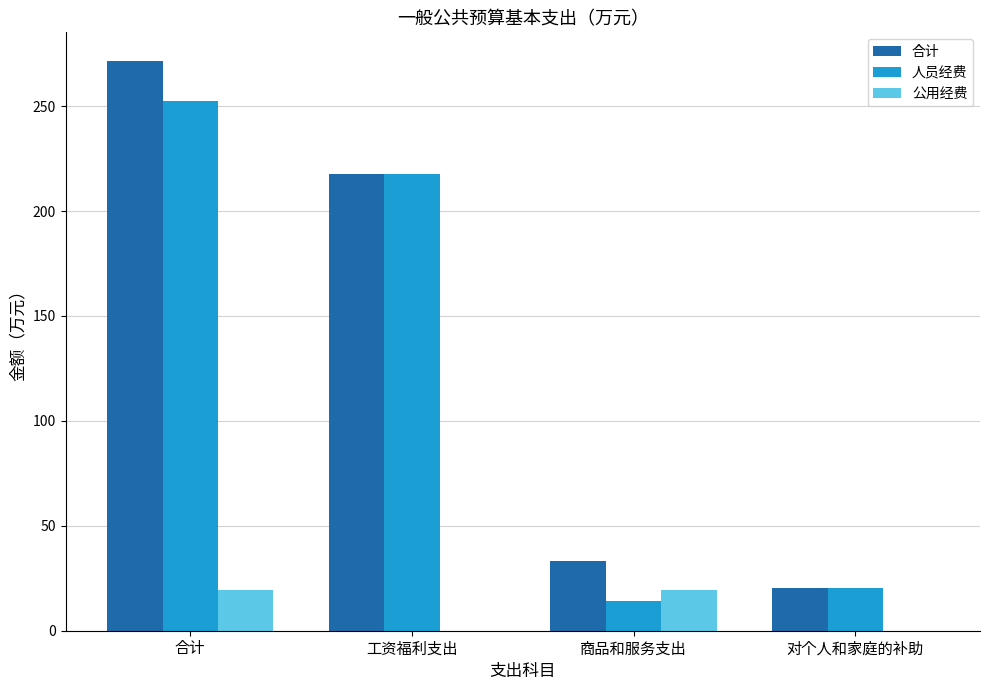

Are the bars horizontal?

No